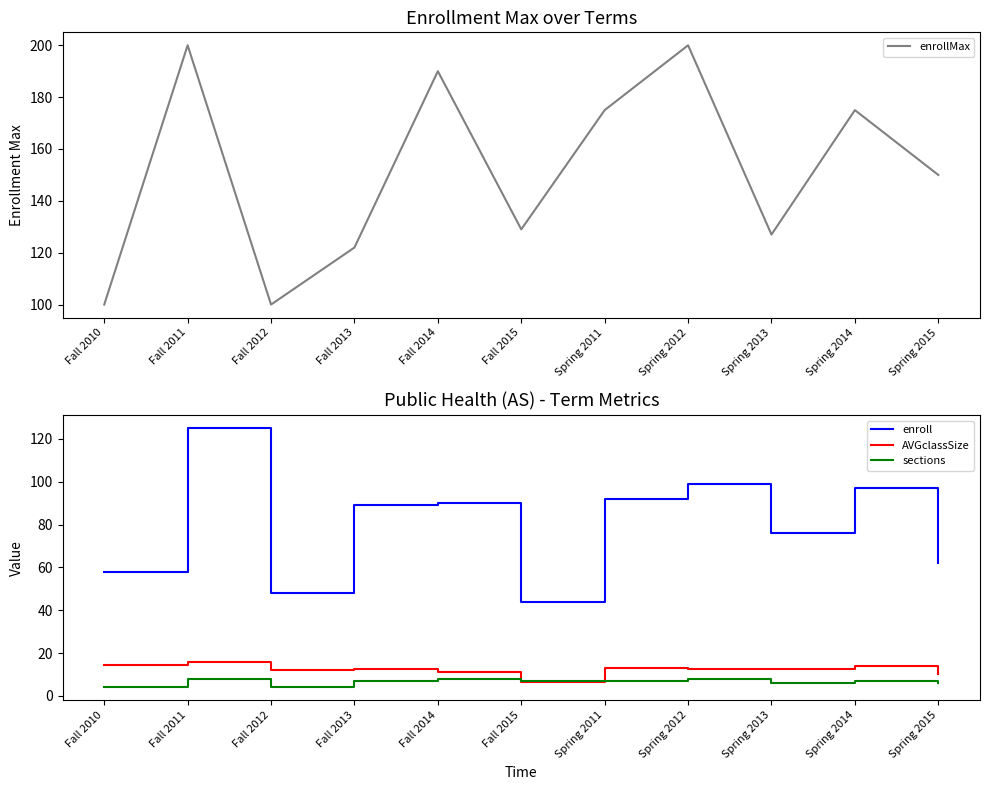

What is the difference between the sections values at Spring 2014 and Spring 2012?

1.0